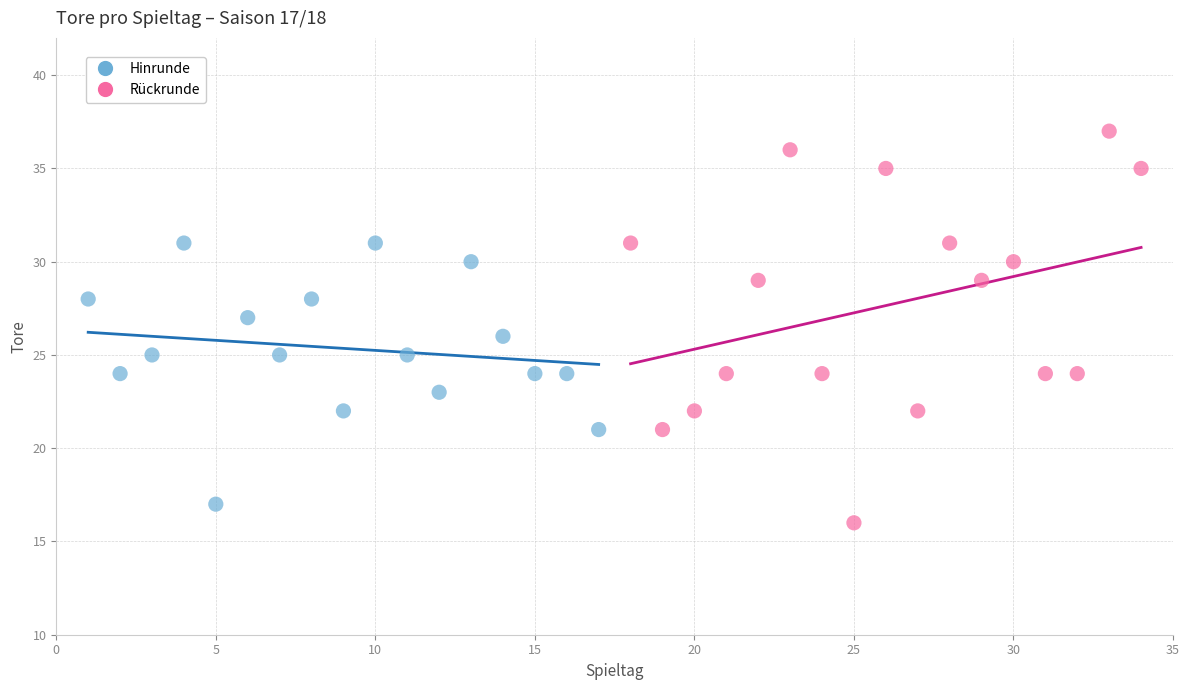

Which series has the largest Y range (max minus min)?

Rückrunde